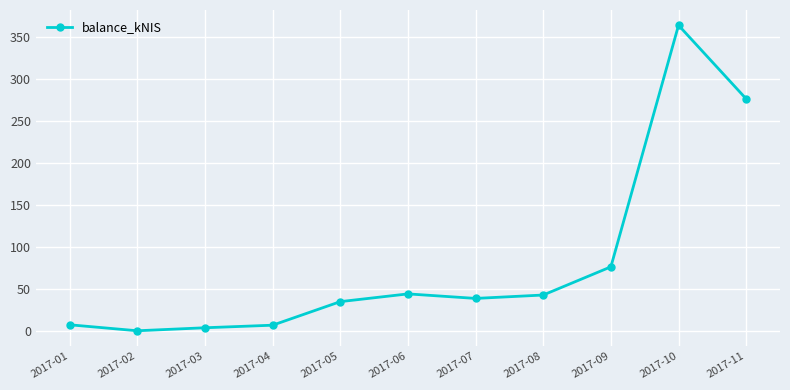

What is the change in value from 2017-03 to 2017-05?

+31.1